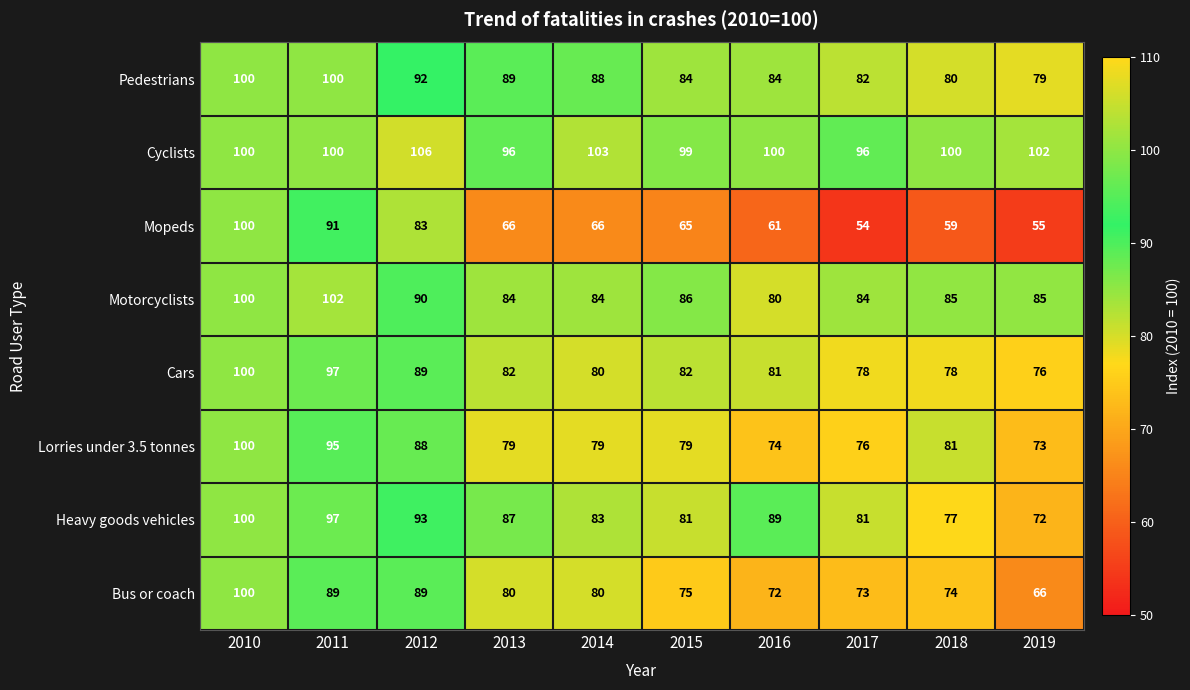

Read the Lorries under 3.5 tonnes value at 2011.

95